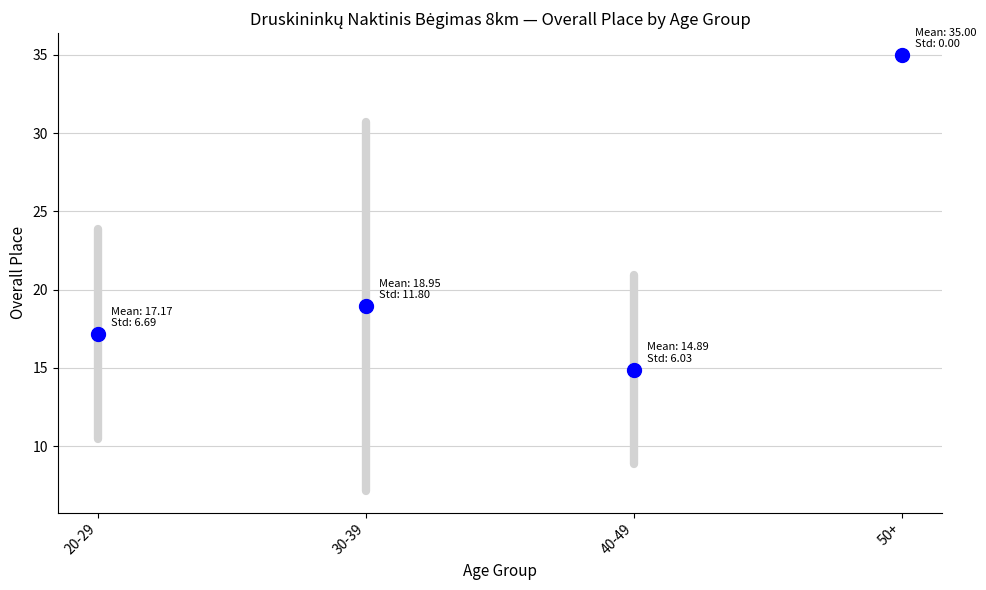

What is the average Y value?

21.5